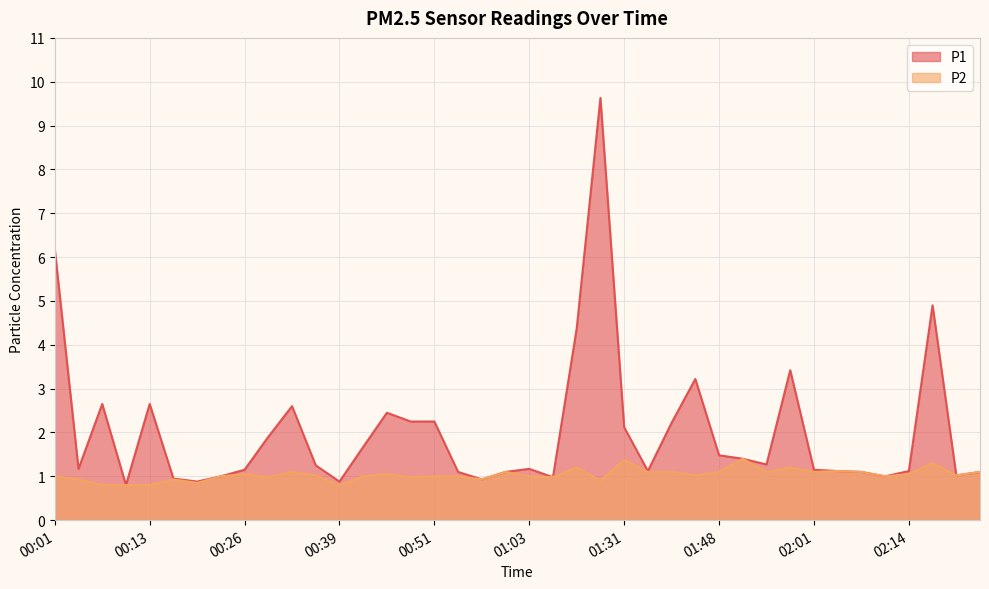

What is the sum of all P2 values?

41.4